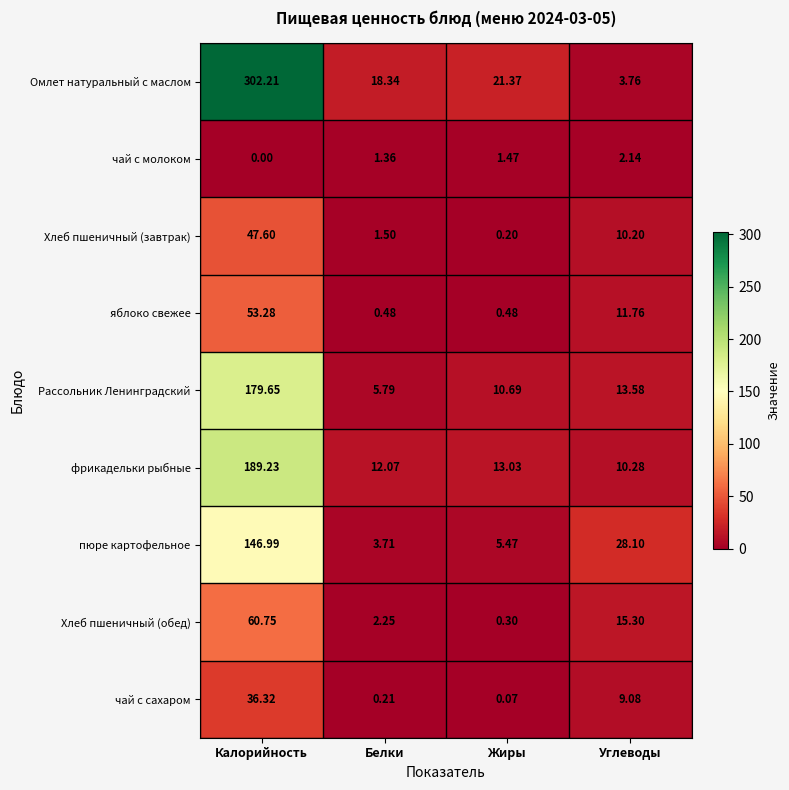

Rank the series by their maximum value, from lowest to highest.

чай с молоком, чай с сахаром, Хлеб пшеничный (завтрак), яблоко свежее, Хлеб пшеничный (обед), пюре картофельное, Рассольник Ленинградский, фрикадельки рыбные, Омлет натуральный с маслом